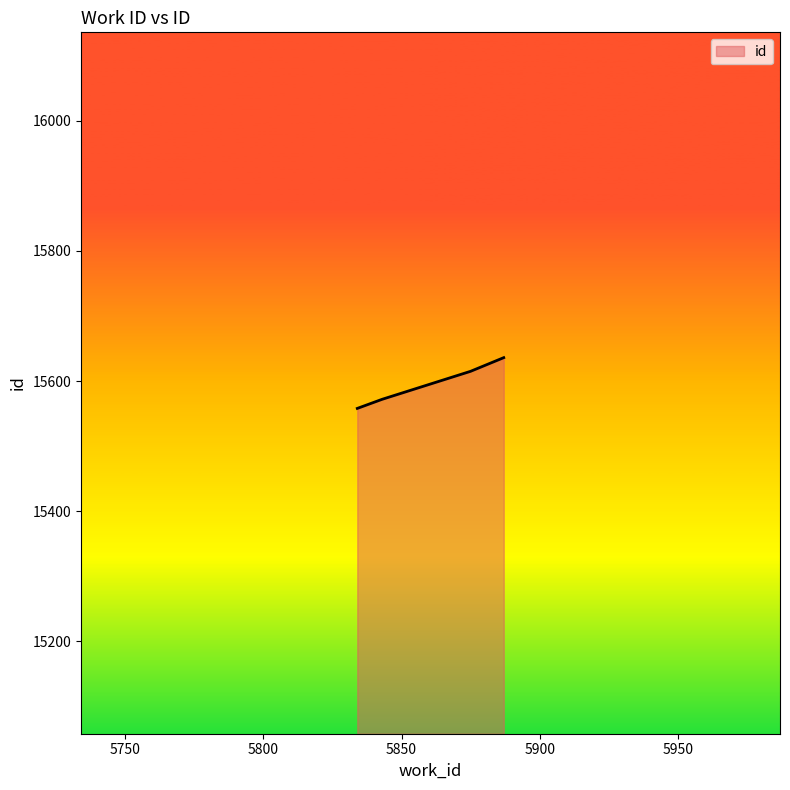

What is the greatest value displayed?

15636